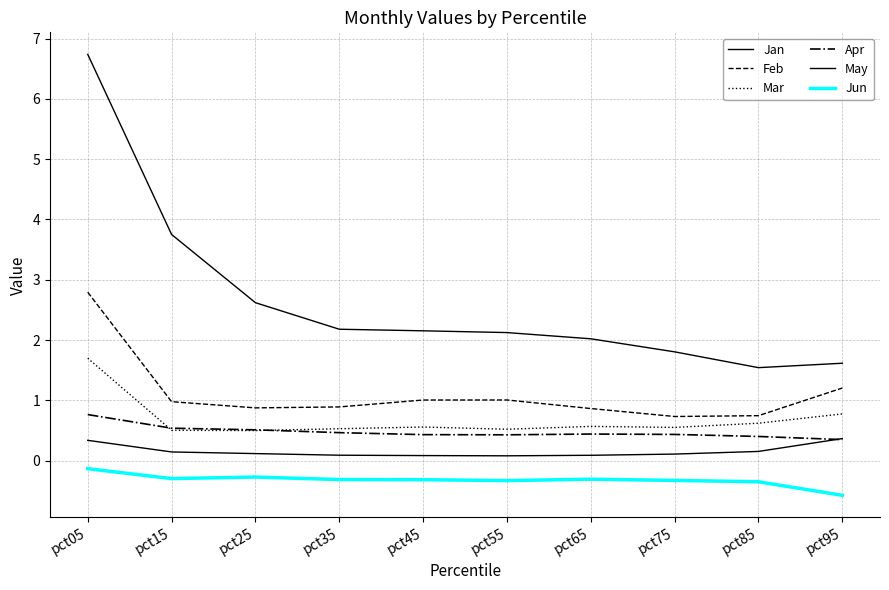

What is the difference between the maximum and second lowest values in the Jun series?

0.2